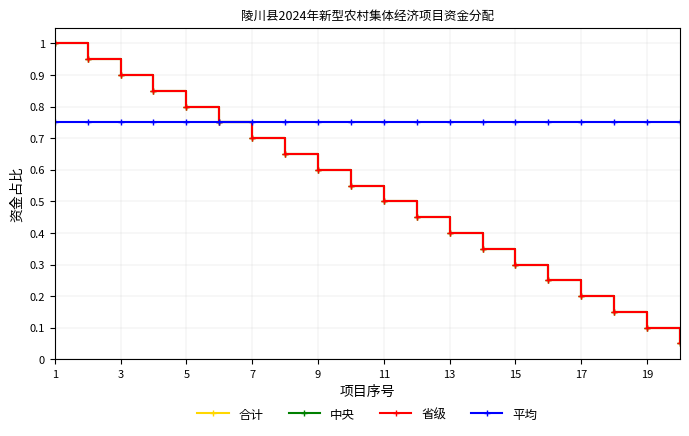

How many lines are shown in the chart?

4